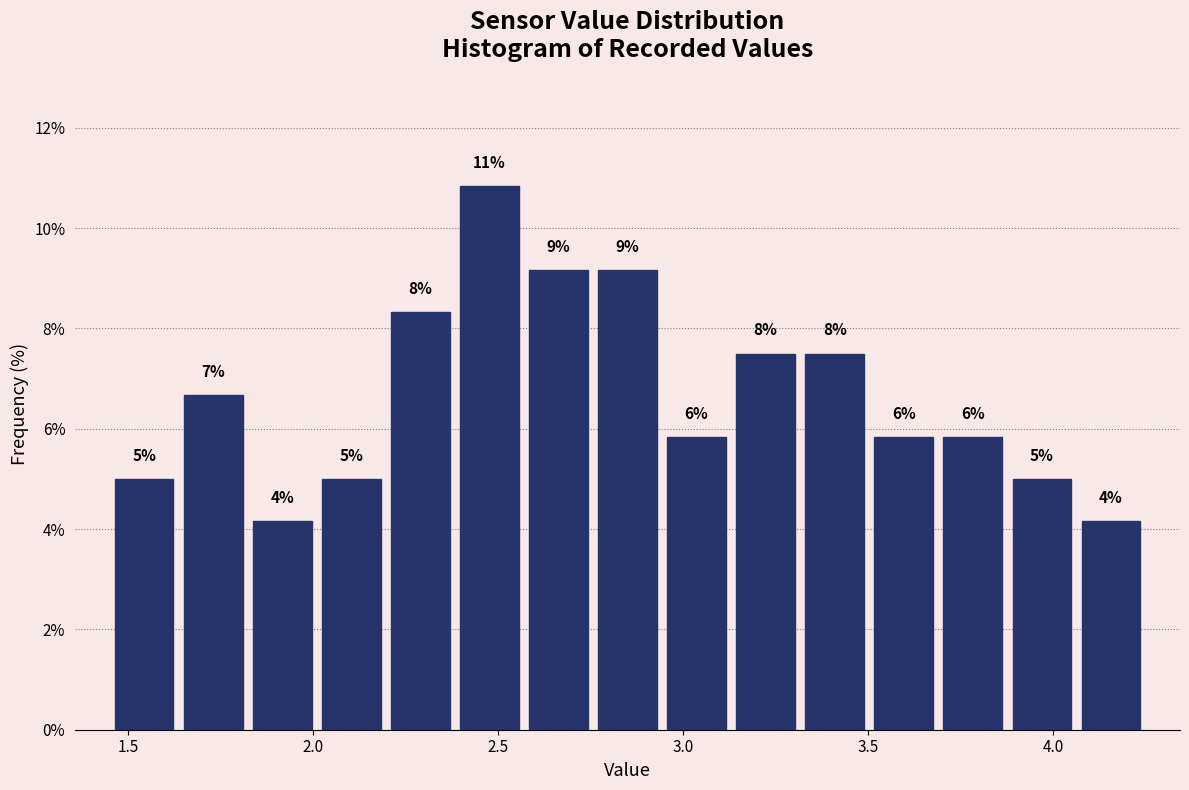

Read against the x-axis, roughly where is the centre of the tallest bar?

2.50